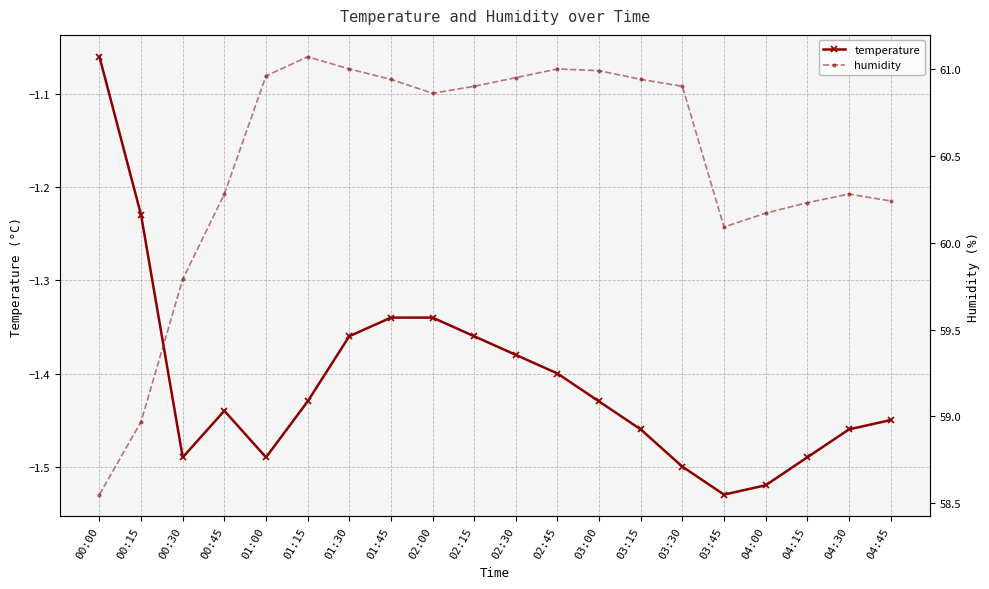

Rank the categories by humidity value from highest to lowest.

01:15, 01:30, 02:45, 03:00, 01:00, 02:30, 01:45, 03:15, 02:15, 03:30, 02:00, 00:45, 04:30, 04:45, 04:15, 04:00, 03:45, 00:30, 00:15, 00:00